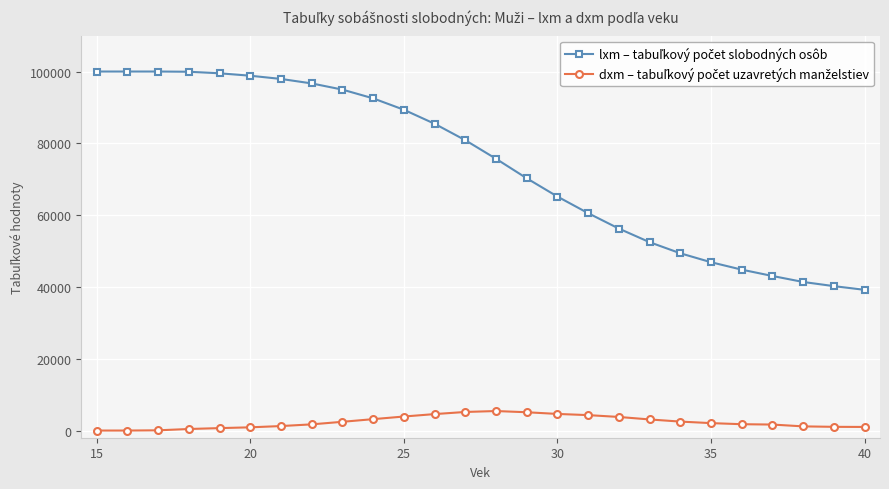

Count the number of categories in the chart.

26